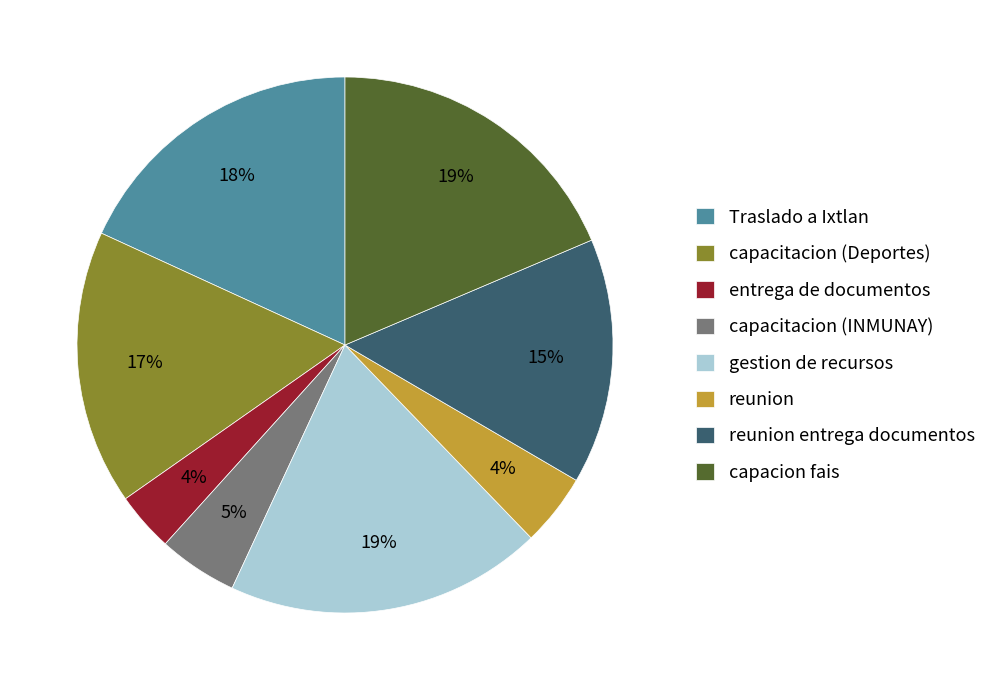

The Traslado a Ixtlan slice represents 26% of the pie. True or false?

False